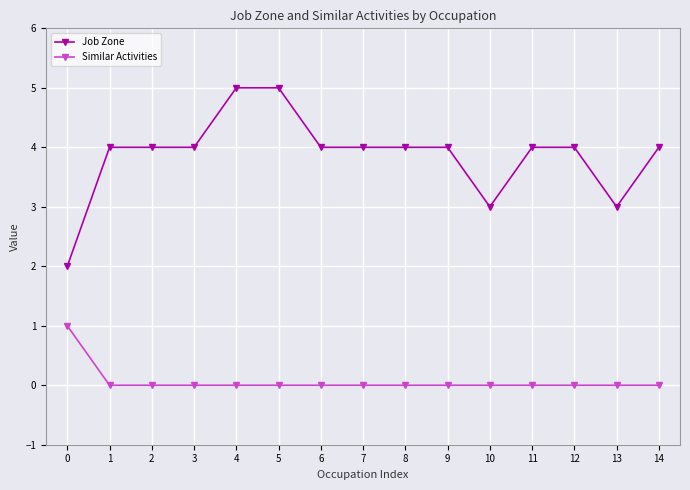

How many data points does each series have?

15